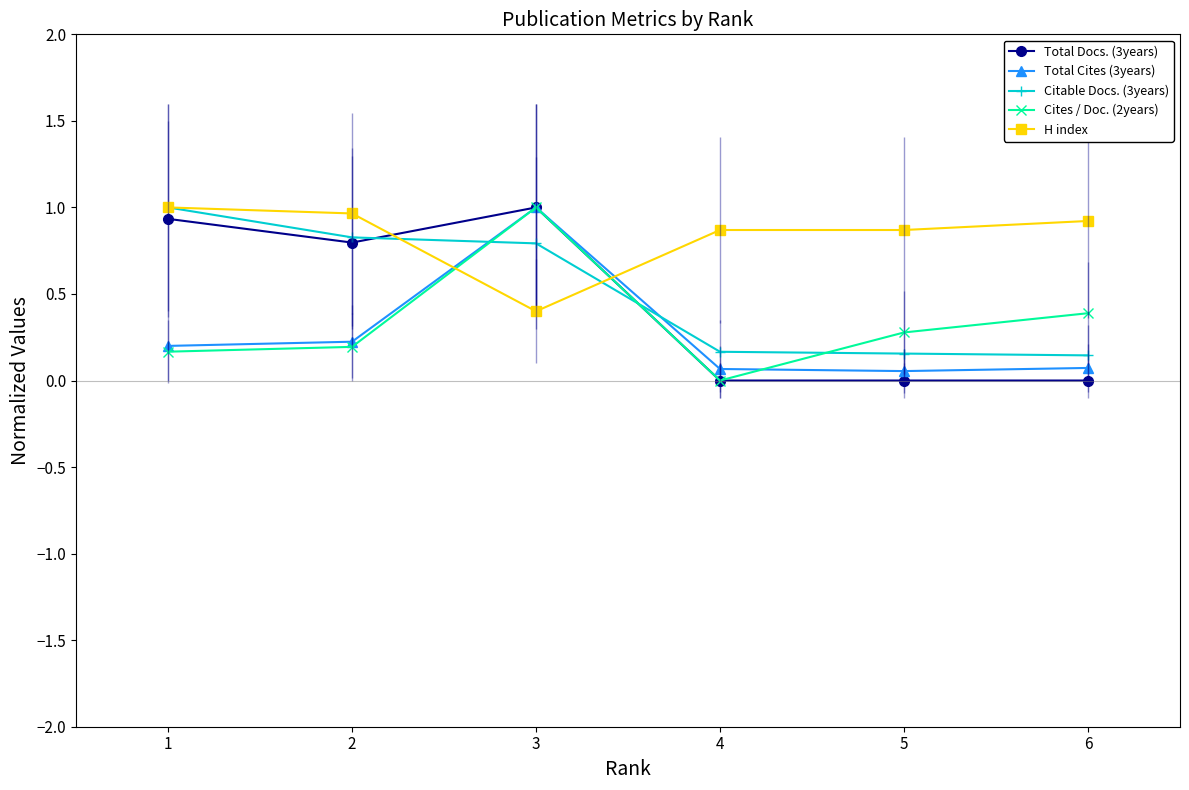

Count the number of categories in the chart.

6